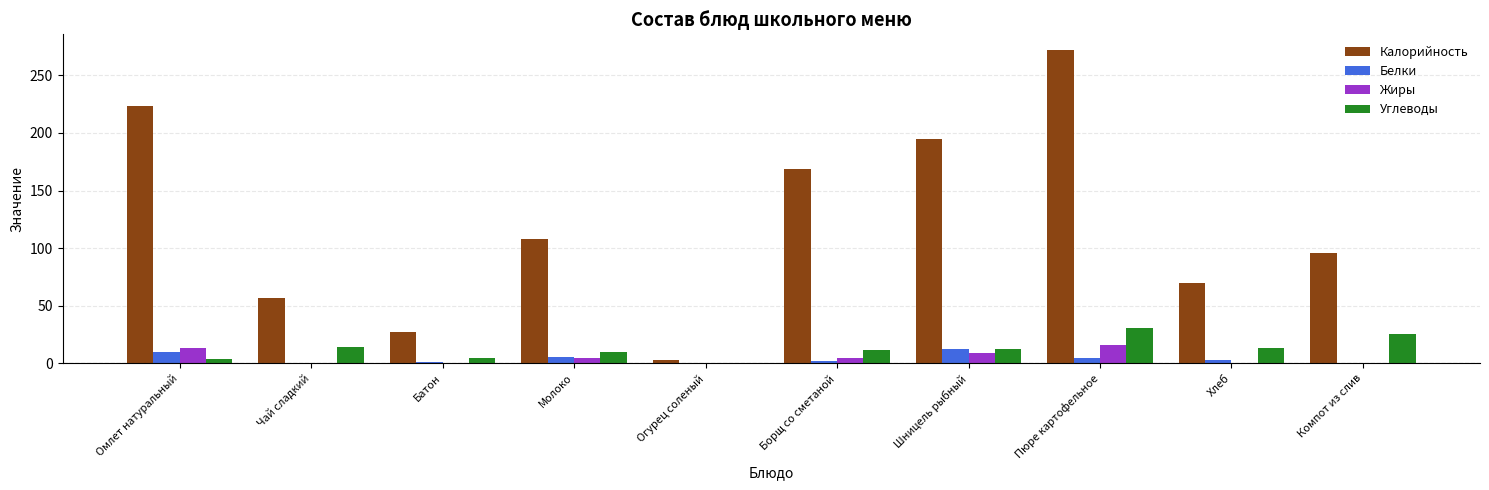

True or false: Калорийность has a value of 19.8 at Чай сладкий.

False